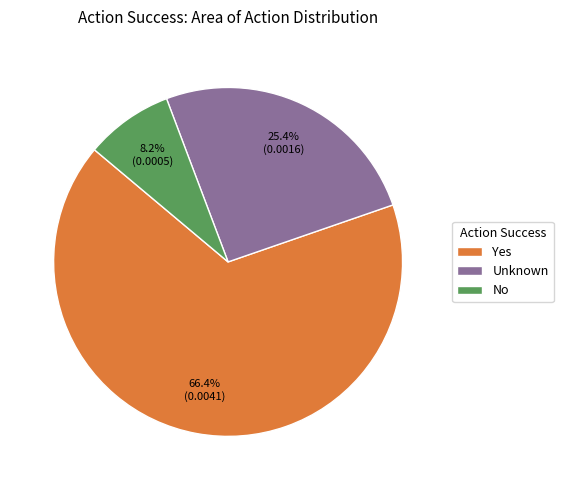

Is there any slice that represents more than half of the pie?

Yes